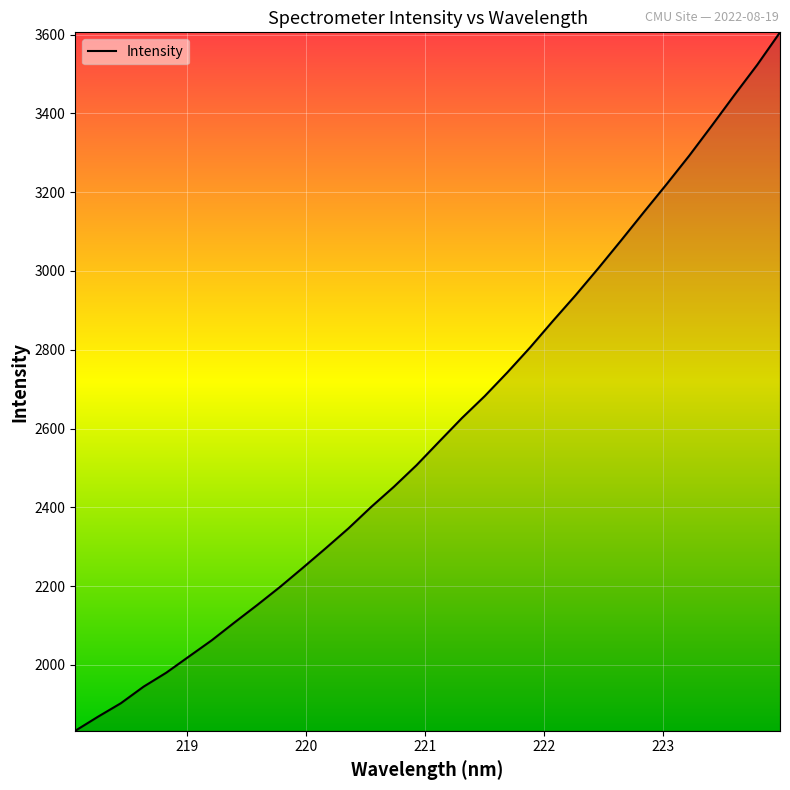

What is the greatest value displayed?

3606.0